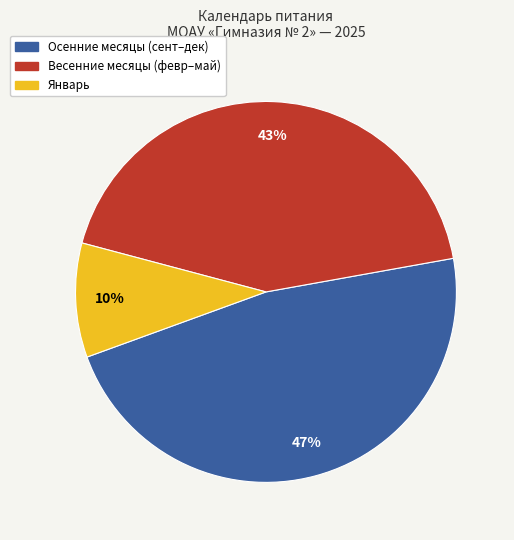

How many segments does this pie chart have?

3